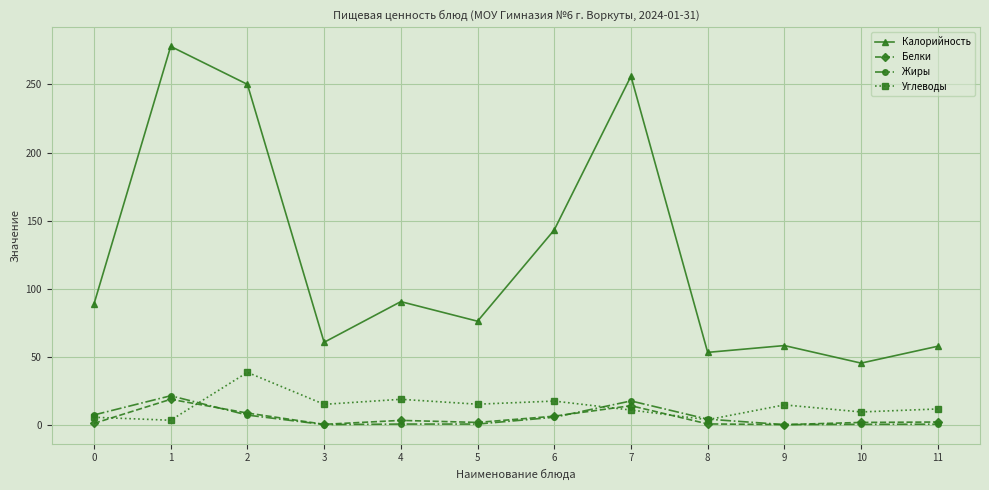

What are all the series names shown in the legend?

Калорийность, Белки, Жиры, Углеводы